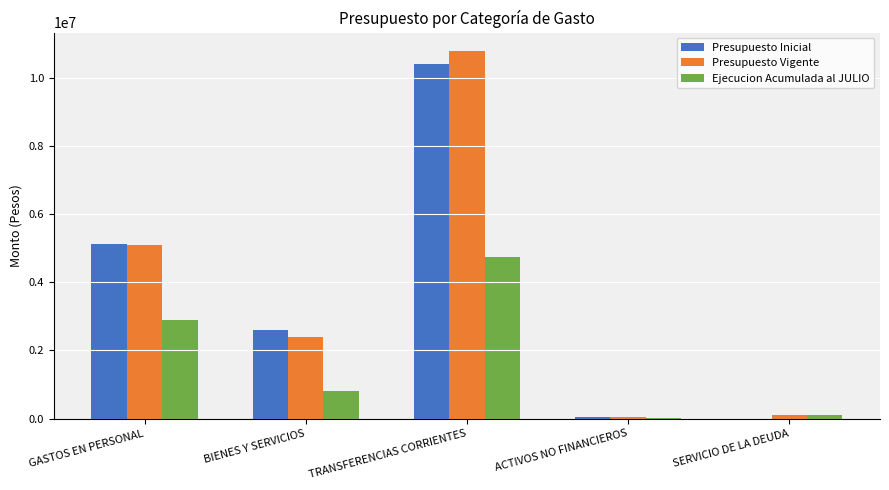

What is the sum of the Presupuesto Vigente values at TRANSFERENCIAS CORRIENTES and GASTOS EN PERSONAL?

15860038